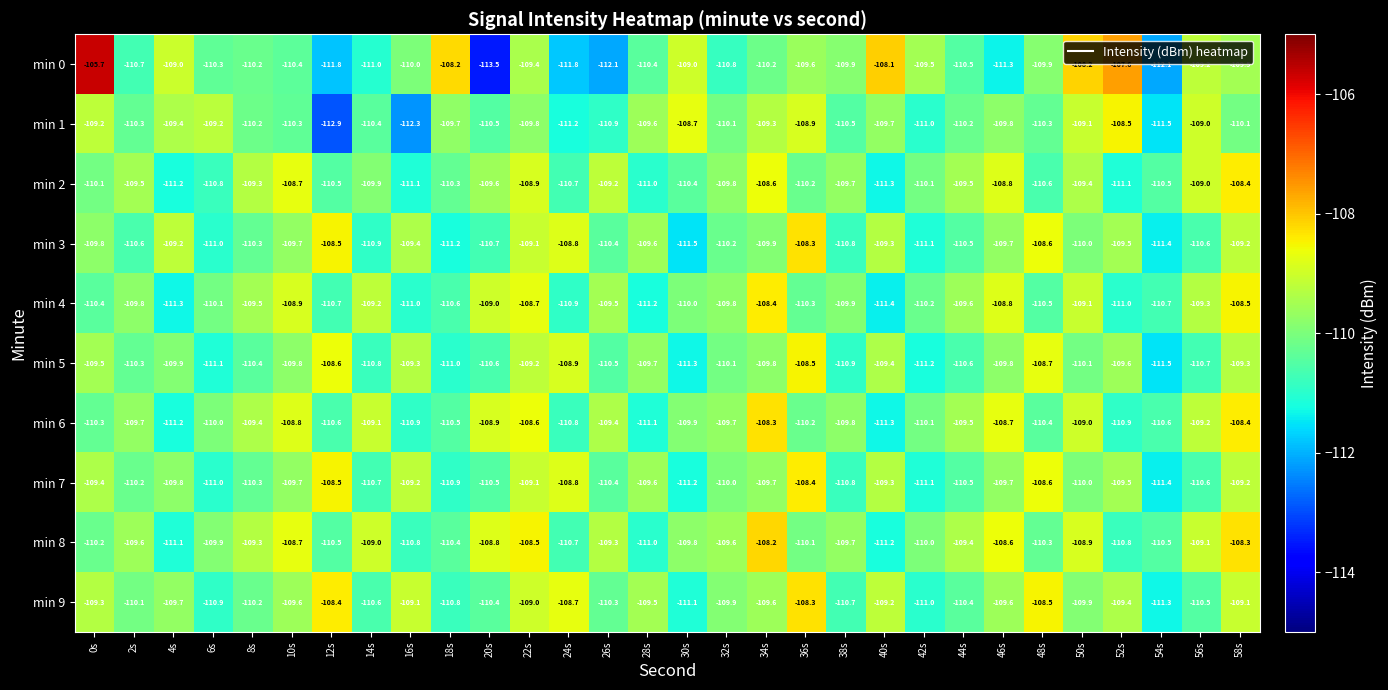

The min 7 series shows -162.9 at 6s. True or false?

False